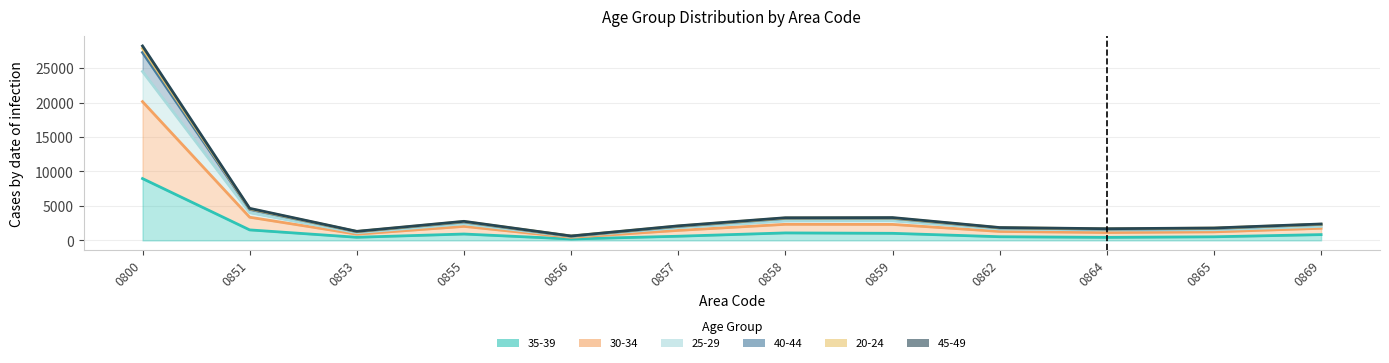

Read the 20-24 value at 0855, to the nearest 50.

2750